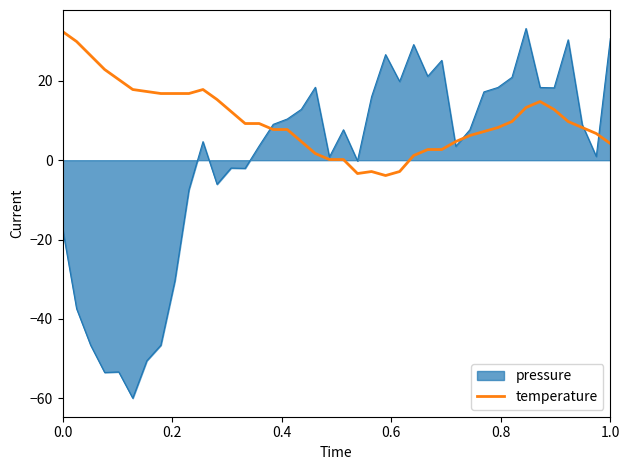

What is the maximum value for pressure?

33.2